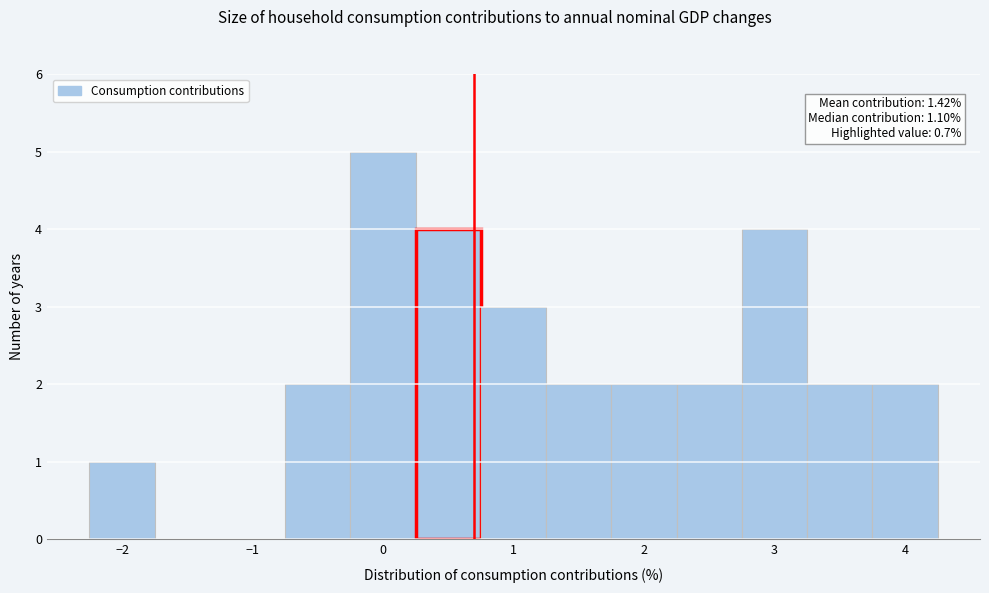

Over which range of the x-axis is the bar tallest?

-0.25 to 0.25